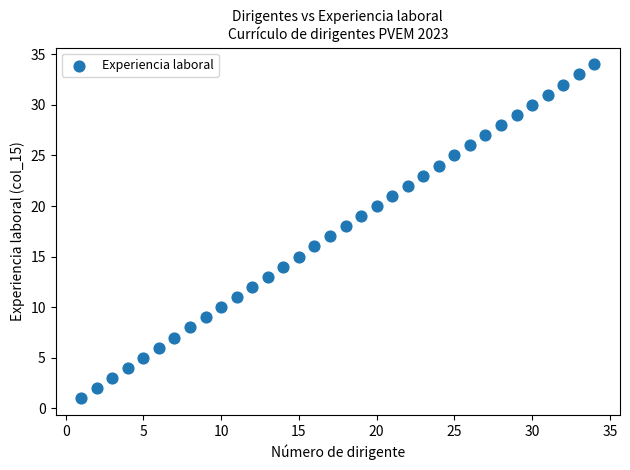

What is the range of Y values (max minus min)?

33